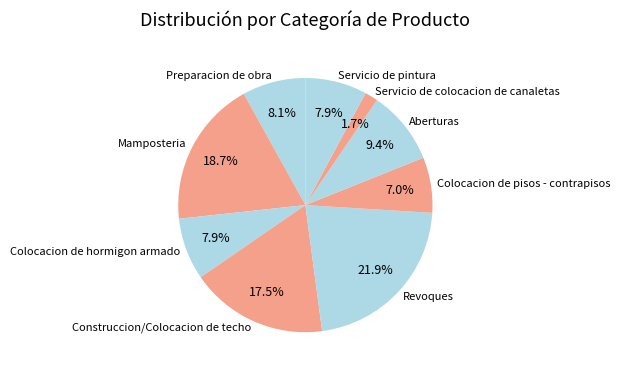

Does any single category account for the majority?

No